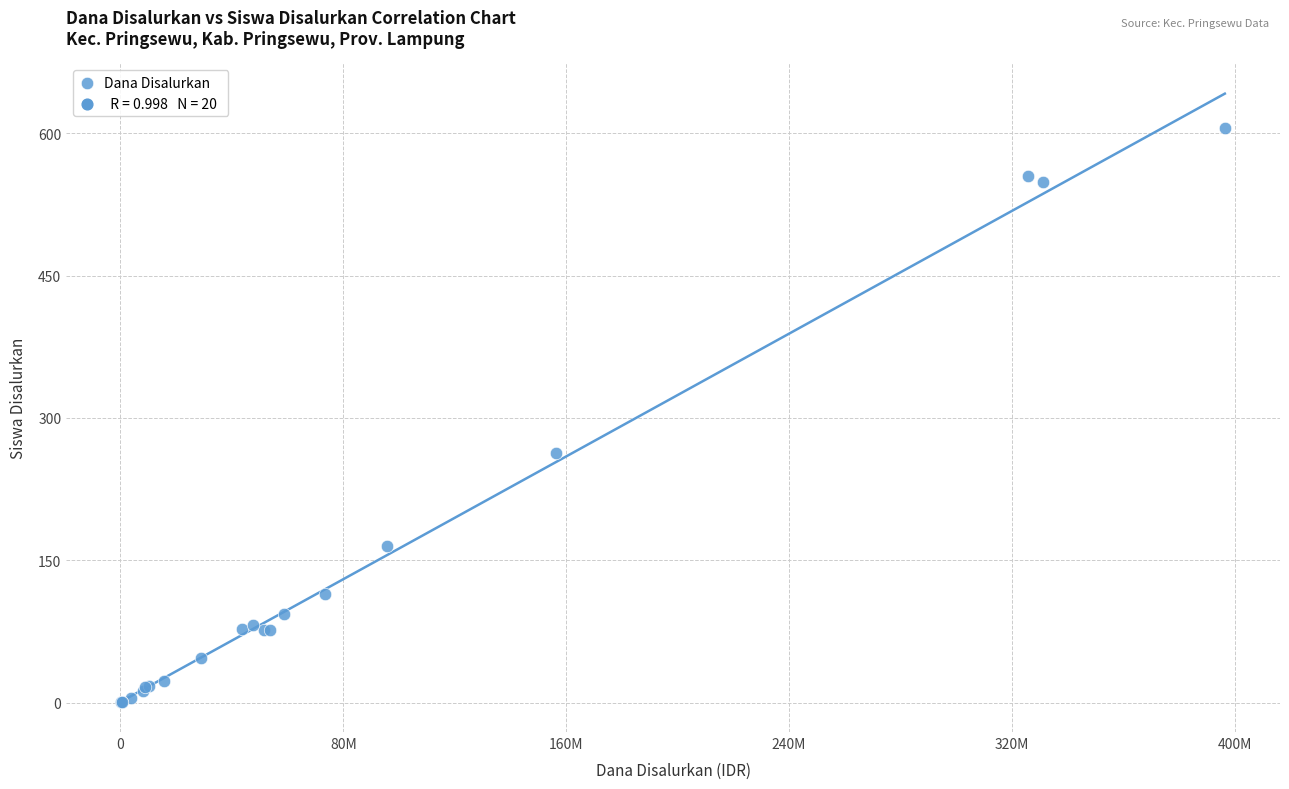

What Y value in the scatter plot is closest to 303?

263